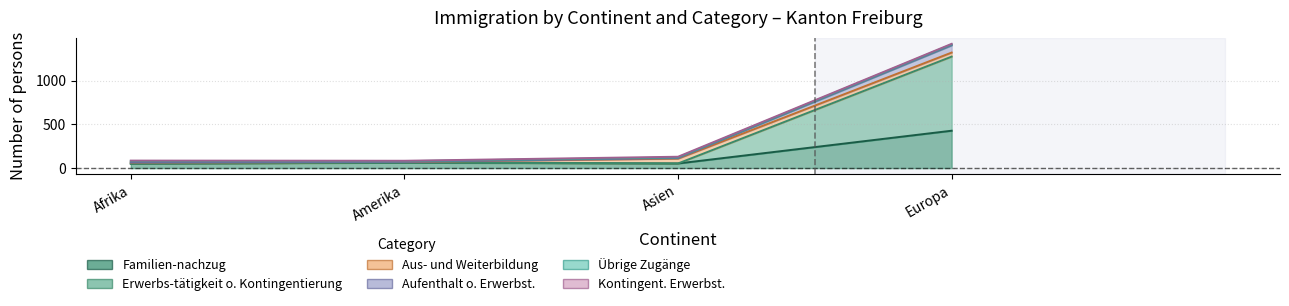

What is the value of the Familien-nachzug point at the 2nd from the left?

62